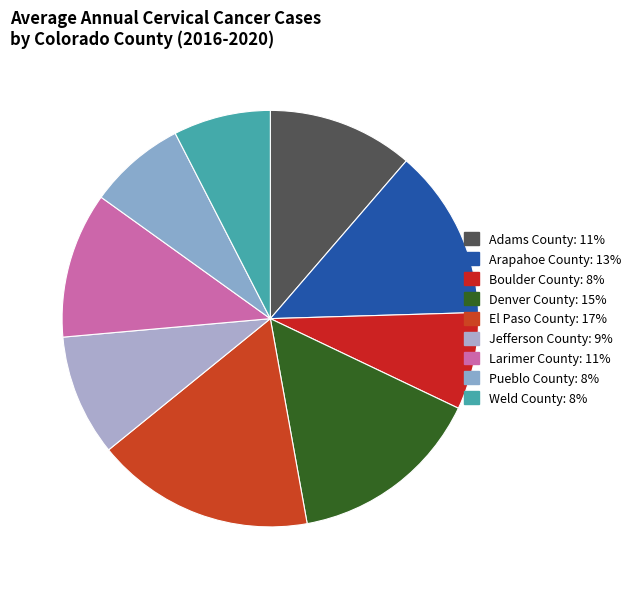

Is Boulder County the majority of the pie?

No